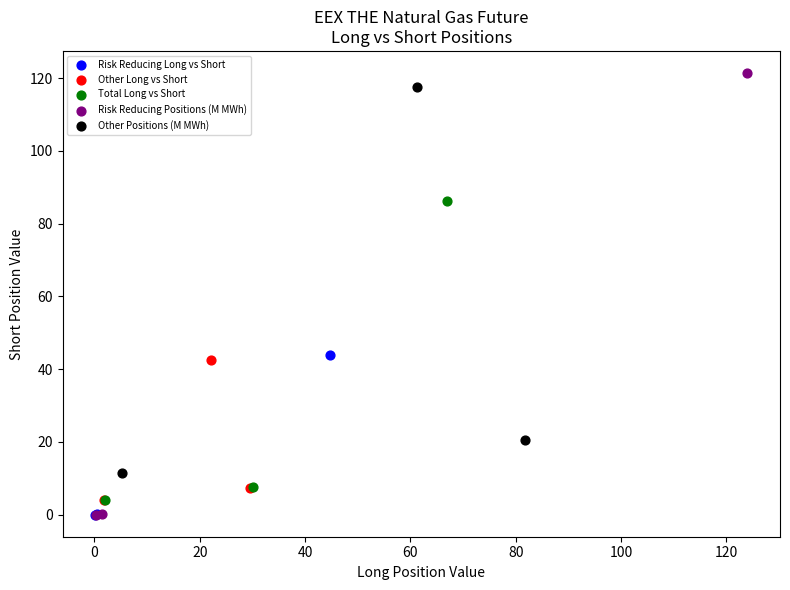

Which series has the widest spread of Y values?

Risk Reducing Positions (M MWh)